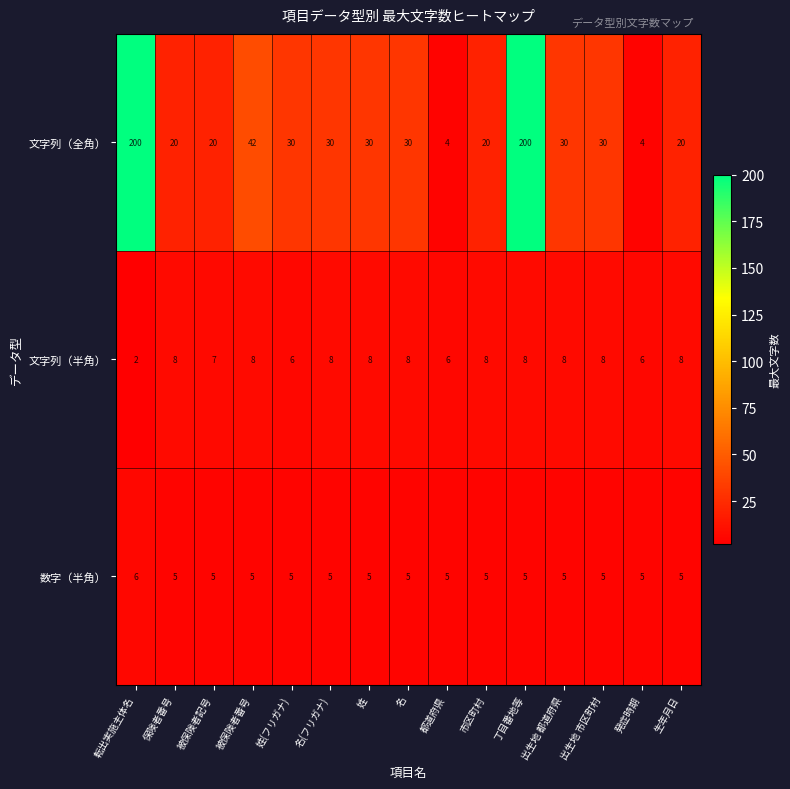

Which category has the lowest value across all series?

転出実施主体名